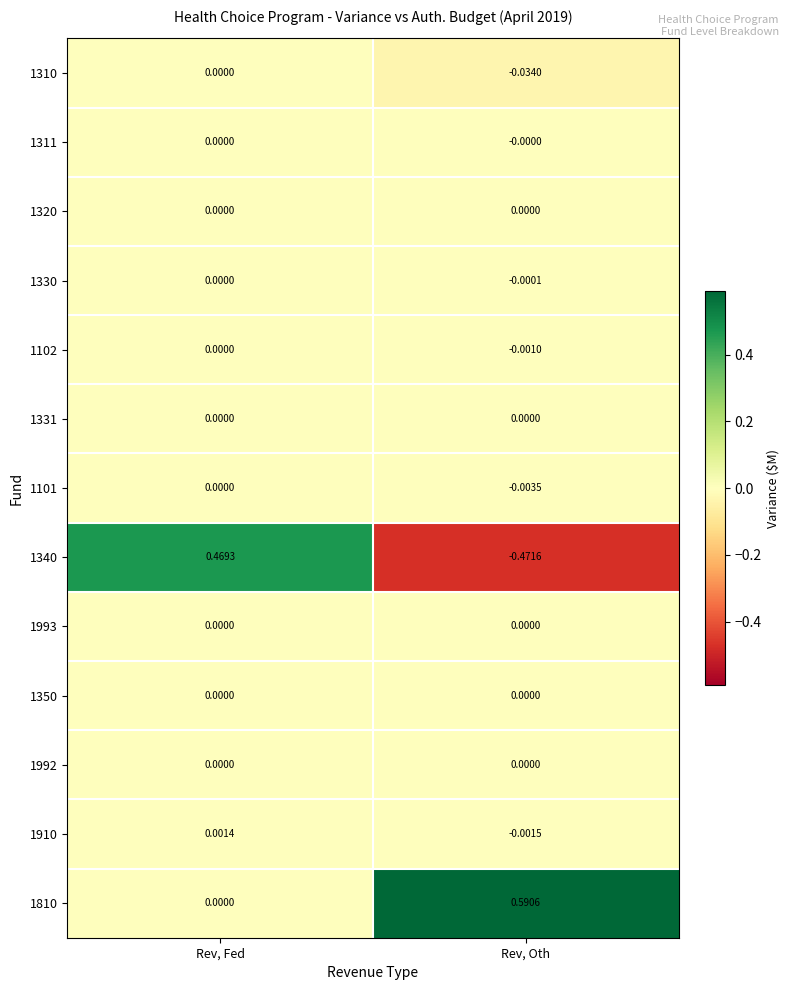

Is the value of 1330 at Rev, Oth greater than the value of 1101 at Rev, Oth?

Yes